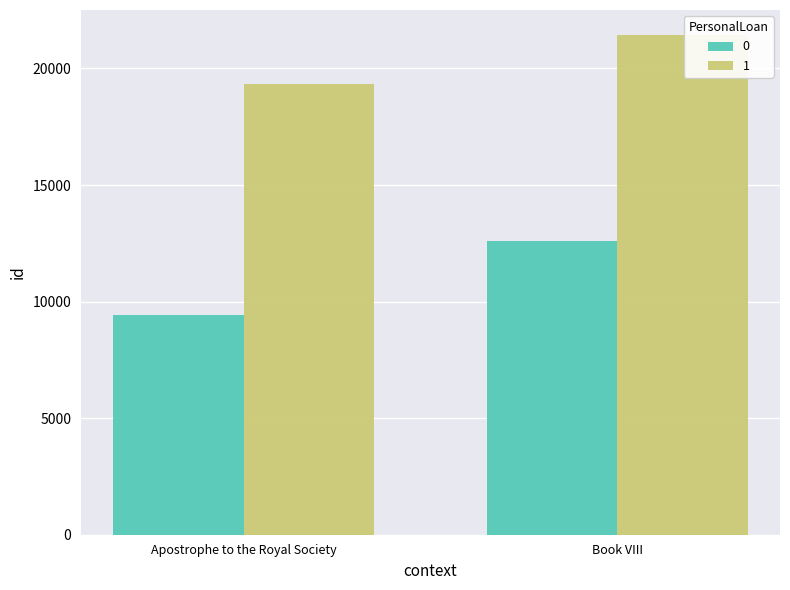

At which category is the sum across all series the highest?

Book VIII